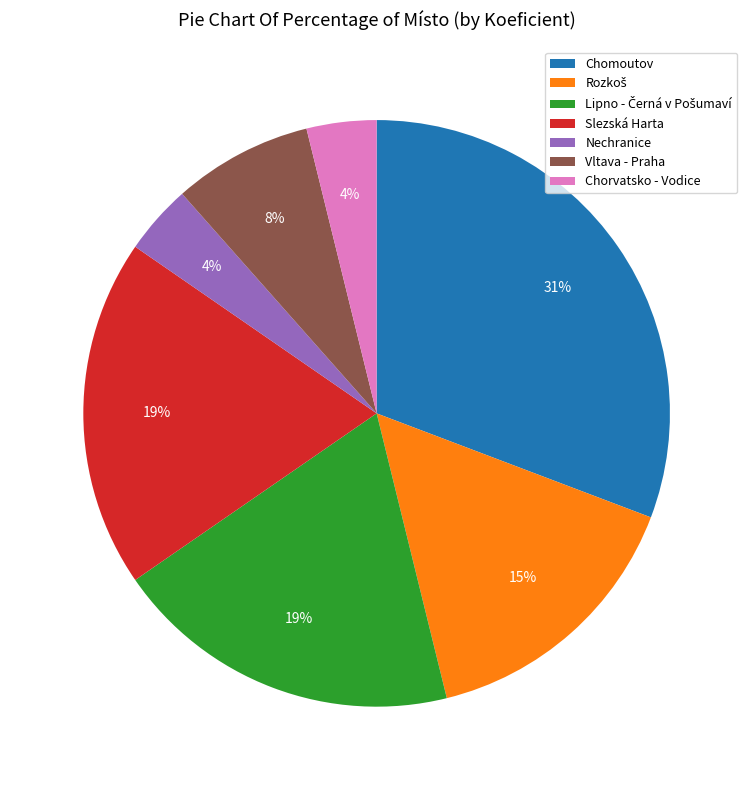

Is it true that Chorvatsko - Vodice is 4% of the pie?

True